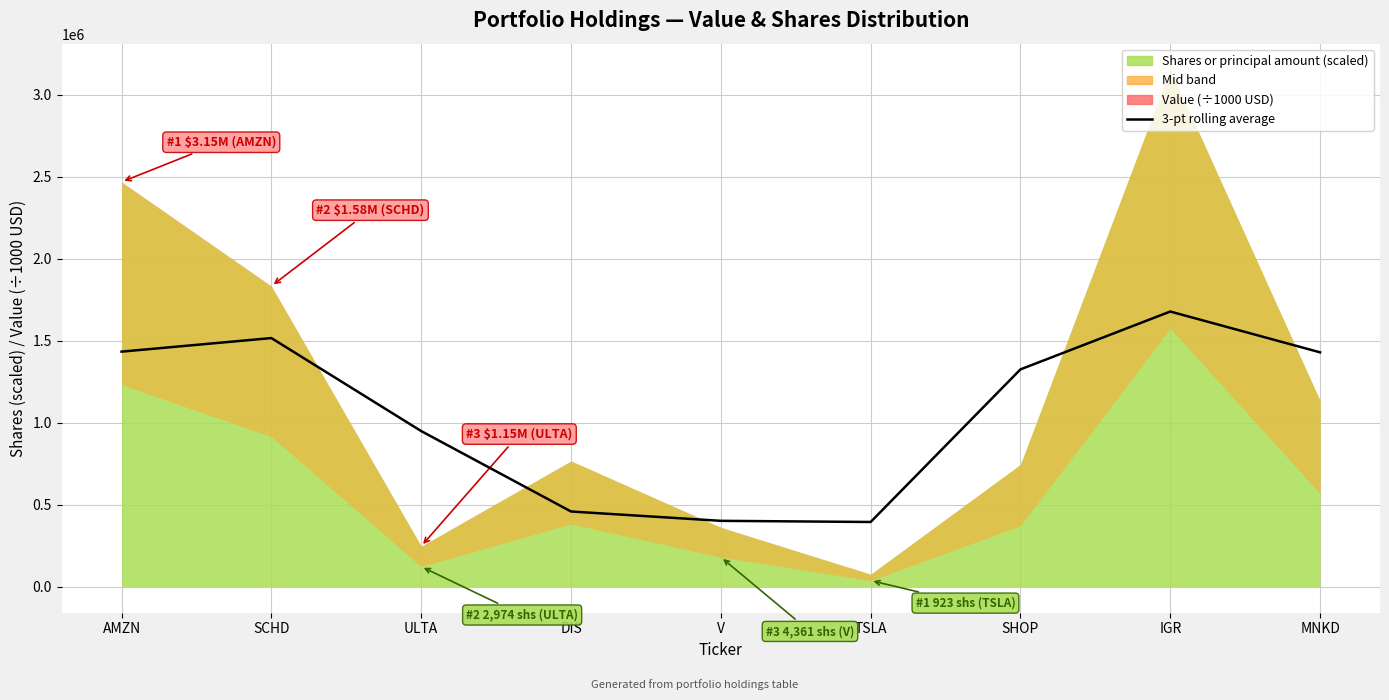

What is the difference between the second highest and minimum values?

1121785.8